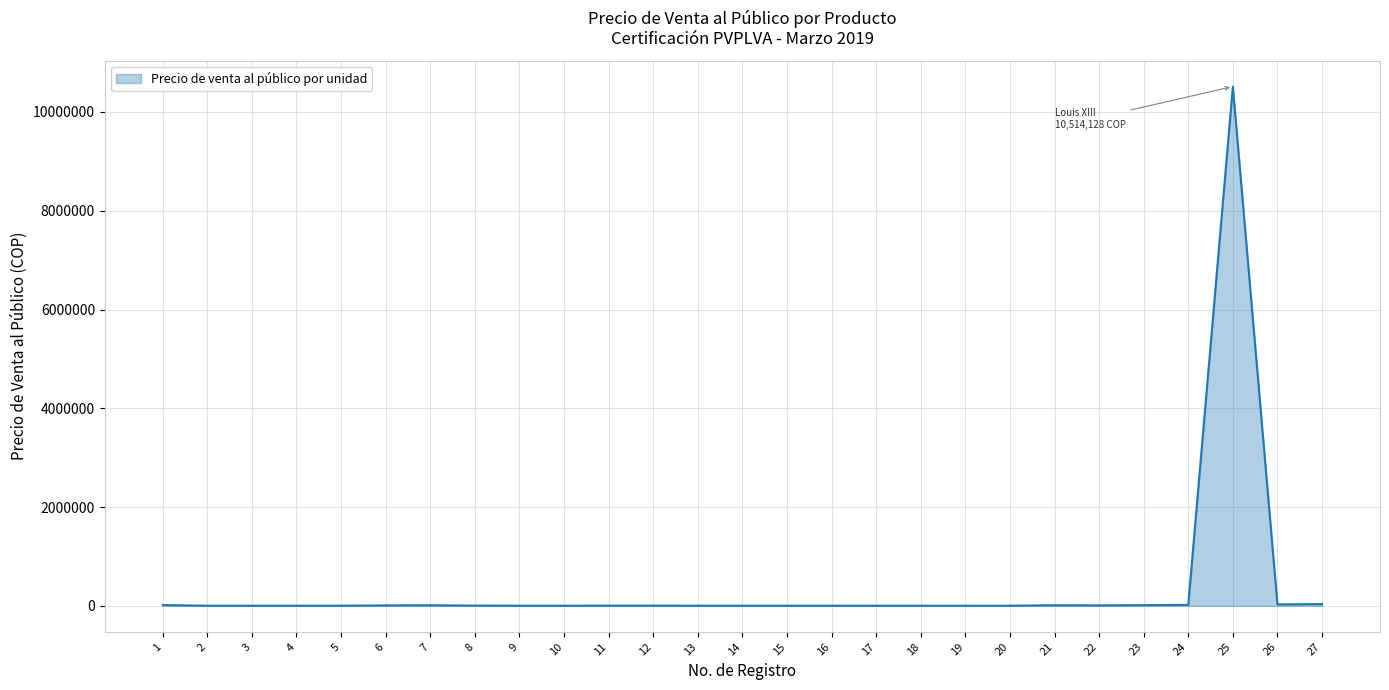

Between 25 and 19, which is larger?

25